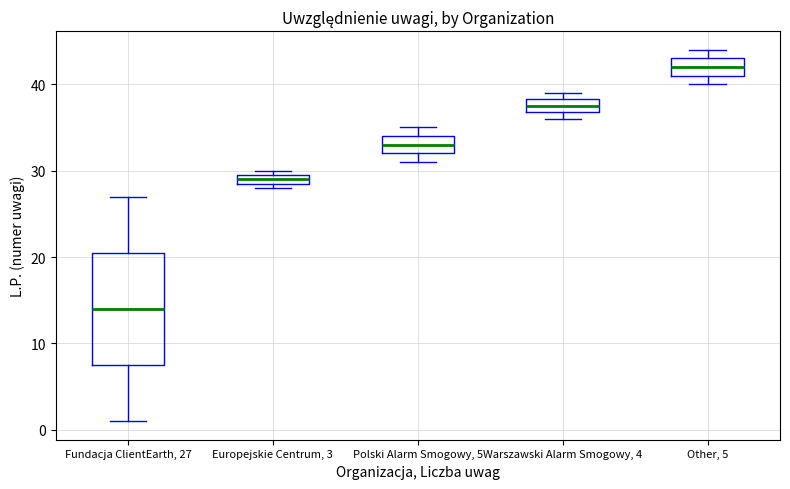

Where is the upper edge of the box for Other, 5 on the y-axis? The values are not printed on the chart, so give them approximately, as read against the axis.

43